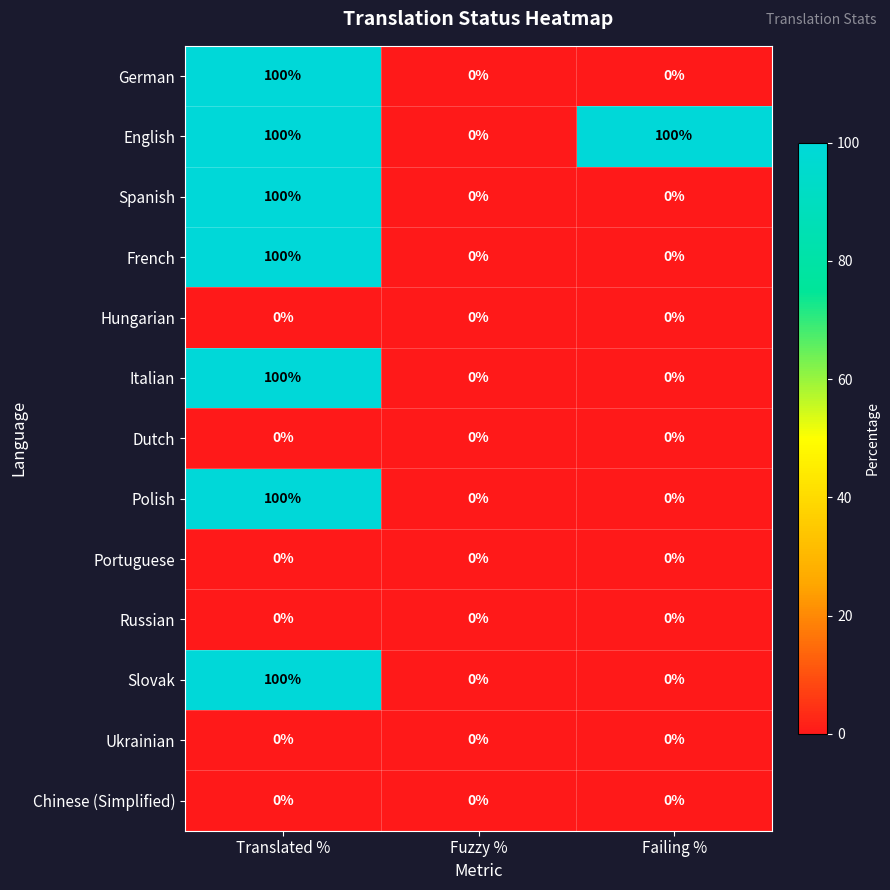

At which category is the sum across all series the highest?

Translated %